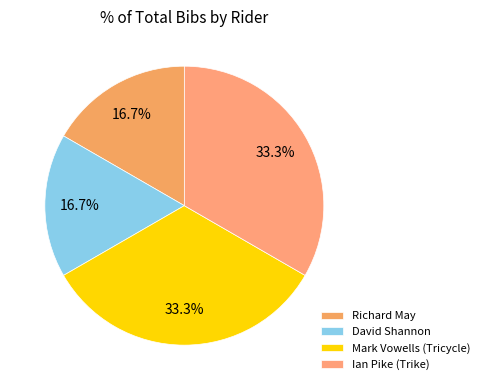

Between David Shannon and Mark Vowells (Tricycle), which is larger?

Mark Vowells (Tricycle)